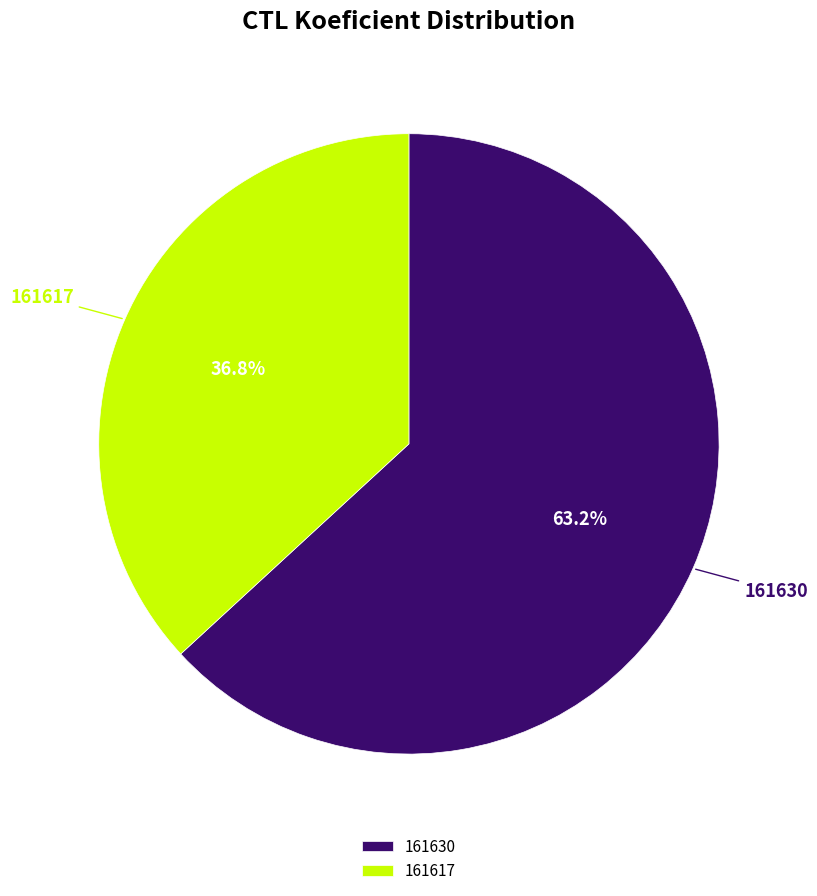

Is it true that 161617 is 37% of the pie?

True